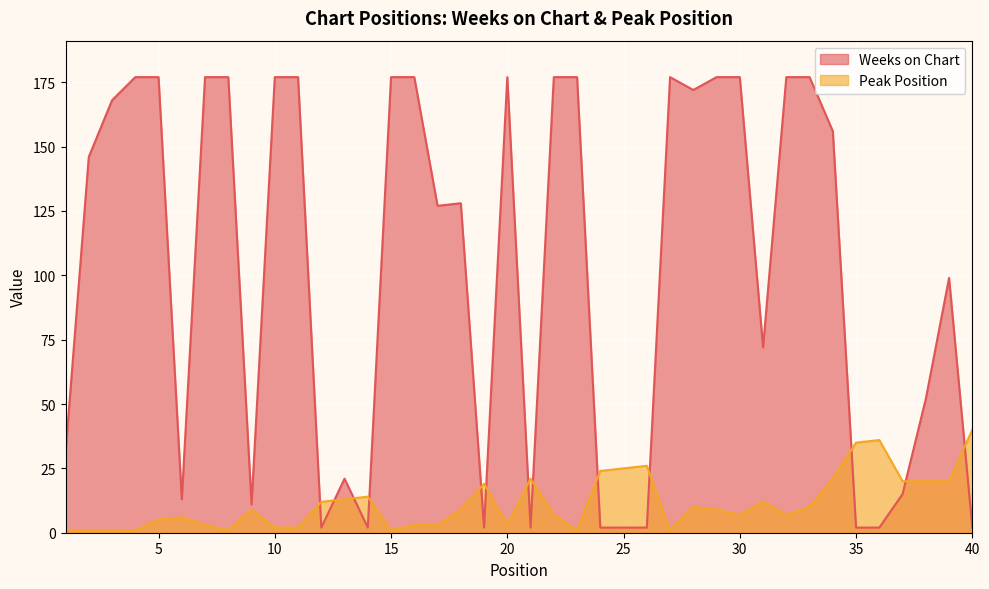

Reading left to right, extract all data points from this chart.

Weeks on Chart: 1=31	2=146	3=168	4=177	5=177	6=13	7=177	8=177	9=11	10=177	11=177	12=2	13=21	14=2	15=177	16=177	17=127	18=128	19=2	20=177	21=2	22=177	23=177	24=2	25=2	26=2	27=177	28=172	29=177	30=177	31=72	32=177	33=177	34=156	35=2	36=2	37=15	38=52	39=99	40=2
Peak Position: 1=1	2=1	3=1	4=1	5=5	6=6	7=3	8=1	9=9	10=2	11=2	12=12	13=13	14=14	15=1	16=3	17=3	18=9	19=19	20=3	21=21	22=7	23=1	24=24	25=25	26=26	27=1	28=10	29=9	30=7	31=12	32=7	33=10	34=21	35=35	36=36	37=20	38=20	39=20	40=40